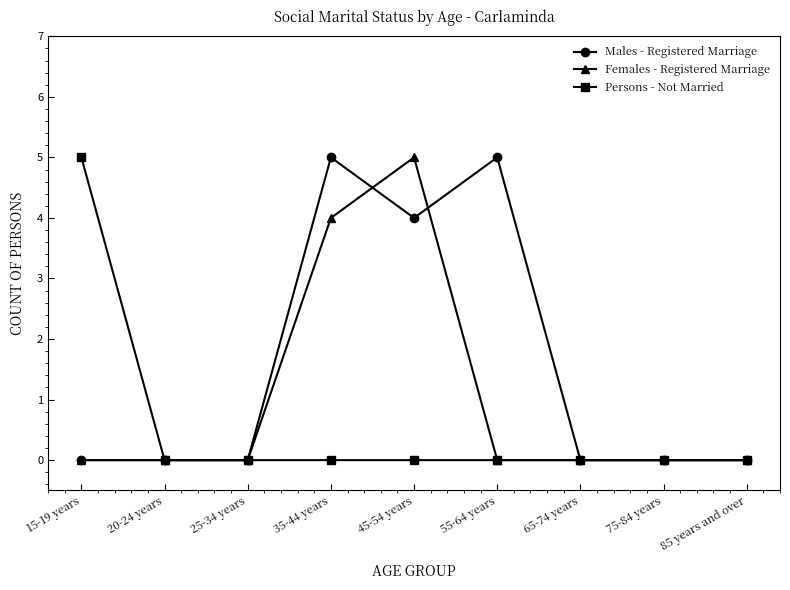

What is the difference between the highest and lowest values at 35-44 years?

5